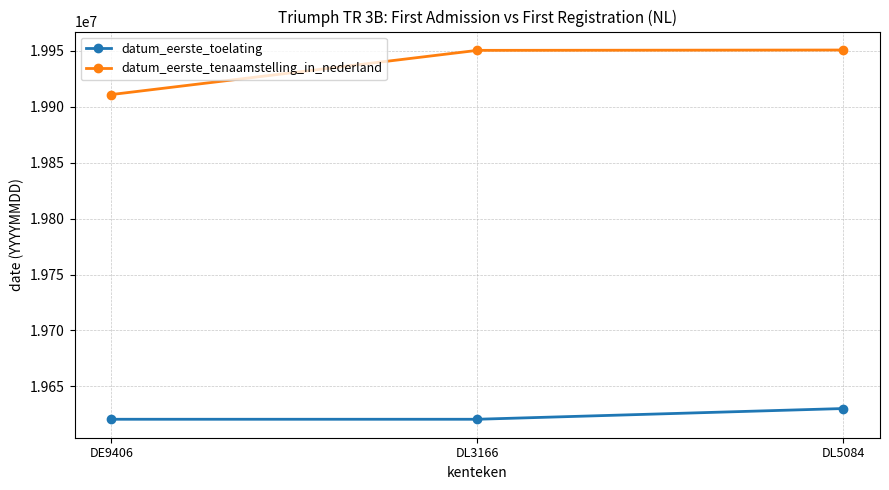

What is the total value across all series at DE9406?

39531533